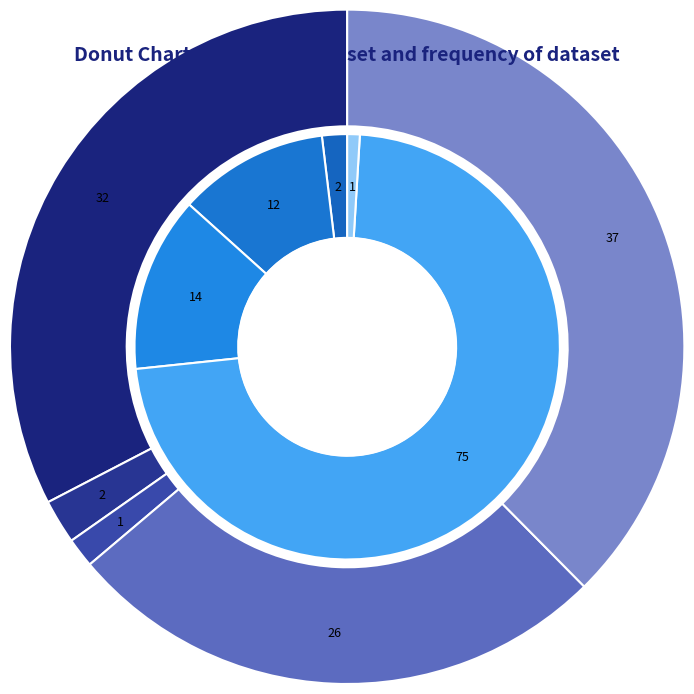

Rank the categories by Attacks Against People - Threats value from lowest to highest.

Racist and xenophobic hate crime, Anti-Semitic hate crime, Anti-Muslim hate crime, Anti-LGBTI hate crime, Hate crime against Christians and members